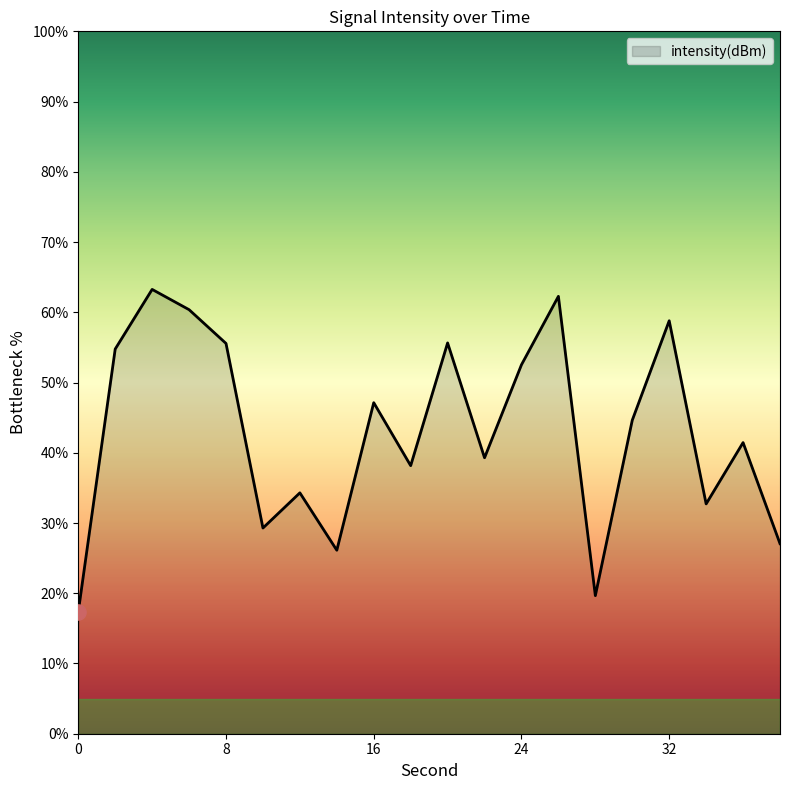

What is the difference between the maximum and minimum values?

45.9